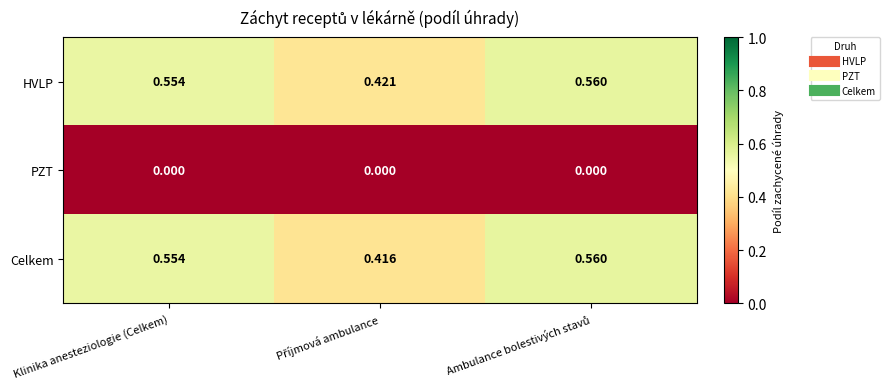

Which series has the widest spread of values?

Celkem